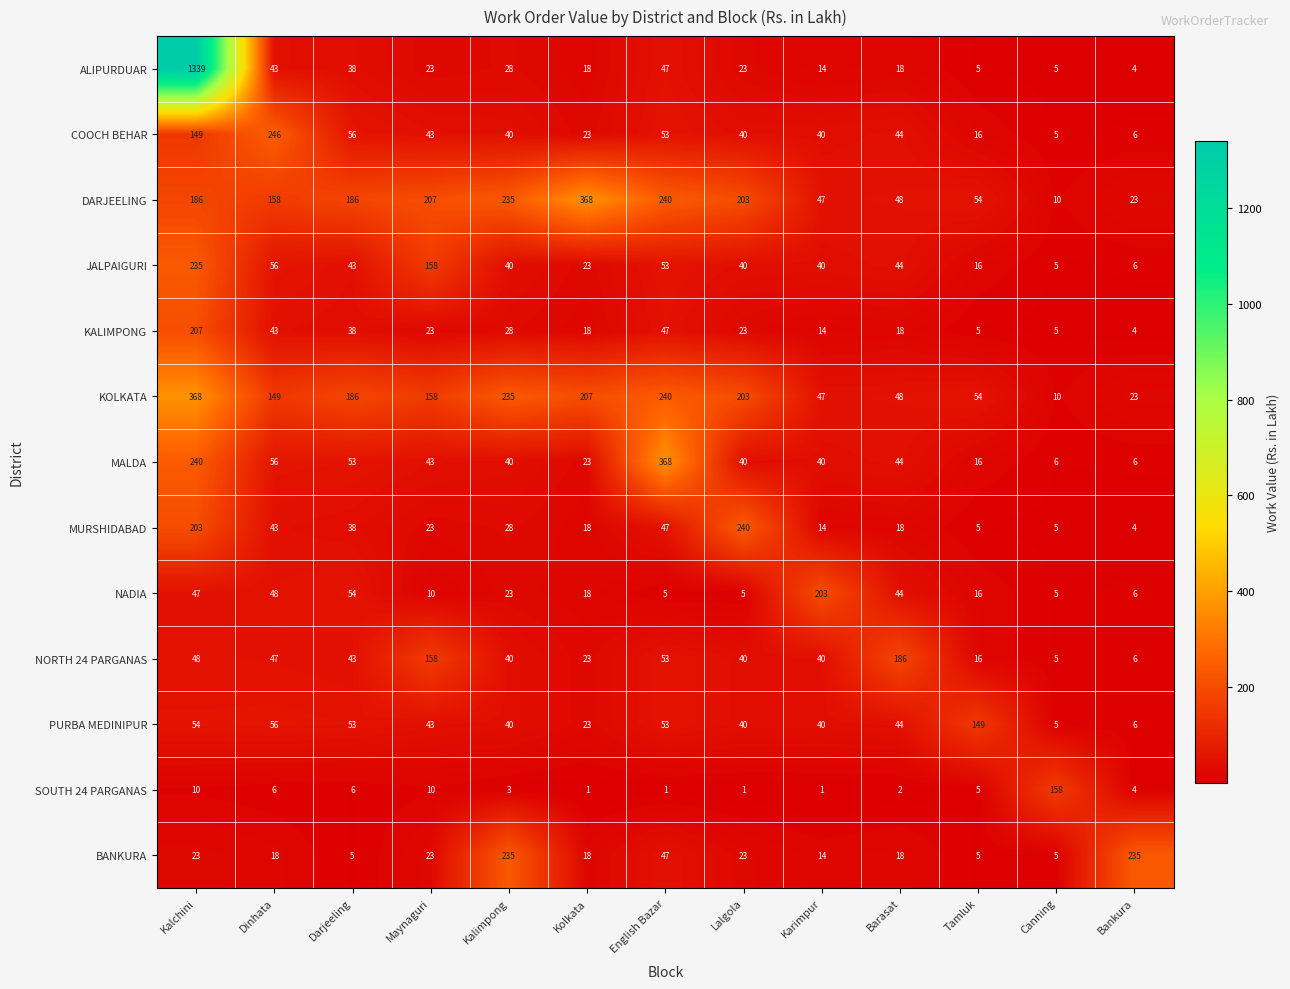

How many distinct data groups are displayed?

13